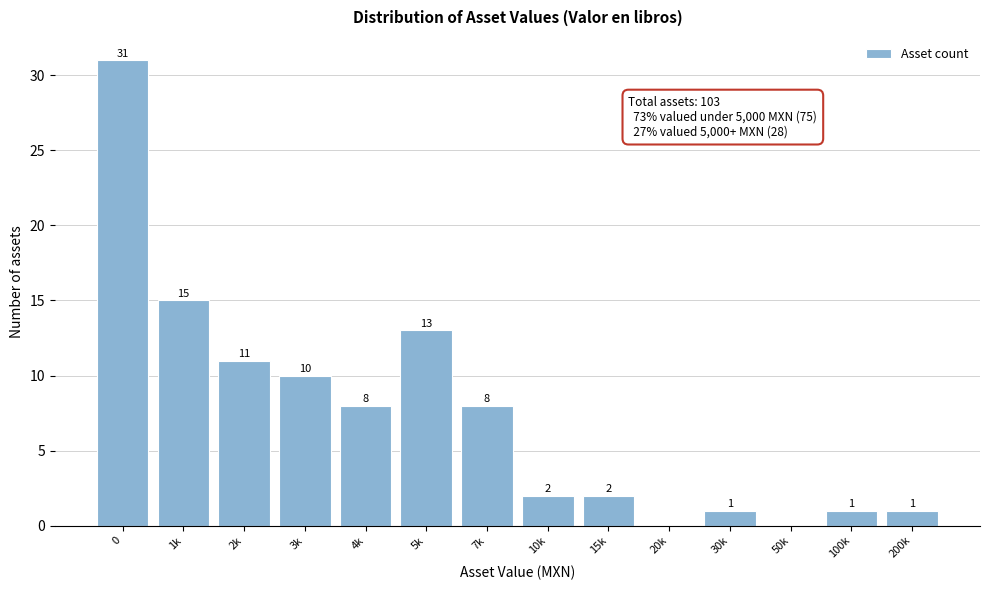

Reading right to left, transcribe all the data shown in this chart.

200k=1	100k=1	50k=0	30k=1	20k=0	15k=2	10k=2	7k=8	5k=13	4k=8	3k=10	2k=11	1k=15	0=31